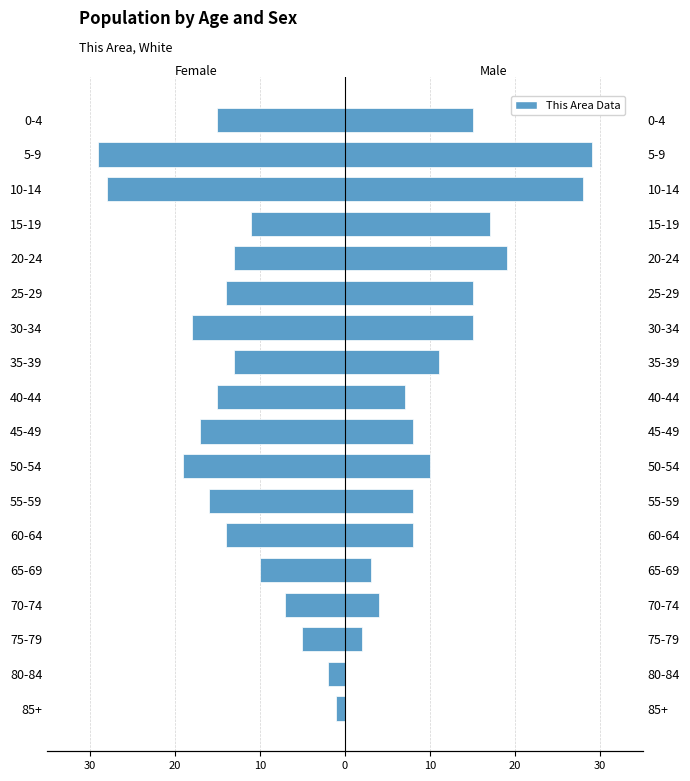

Rank the series by their average value, from lowest to highest.

Female, Male